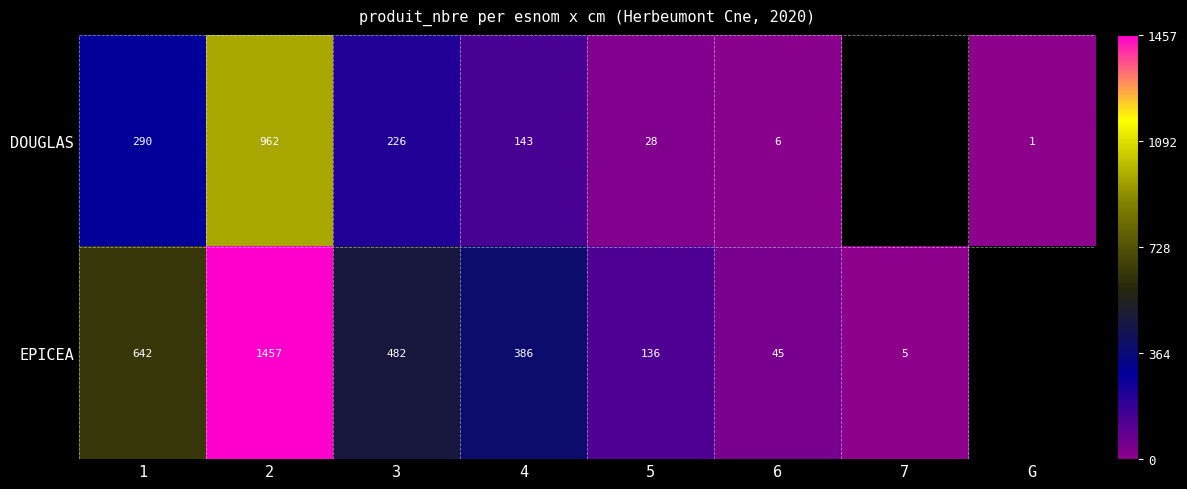

At 1, list the series in order from smallest to largest.

DOUGLAS, EPICEA